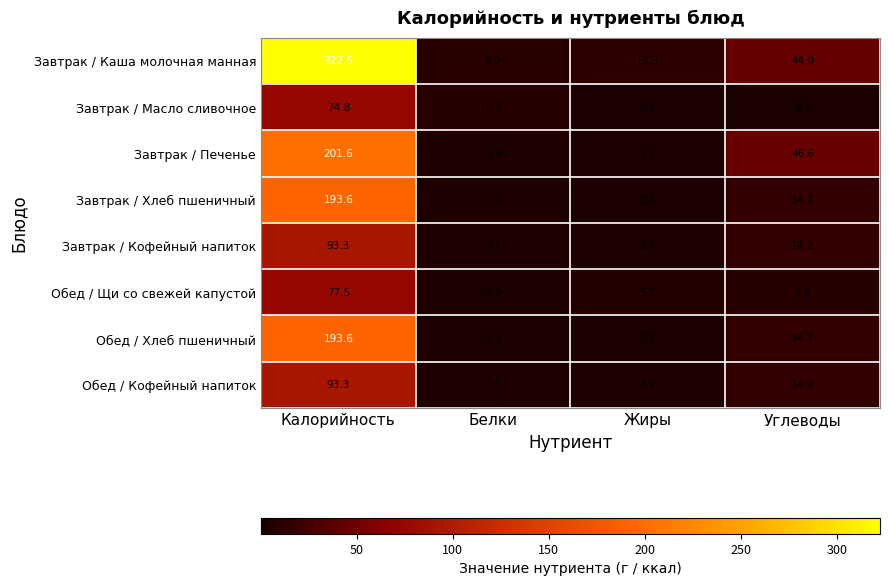

What is the sum of all Завтрак / Хлеб пшеничный values?

211.0